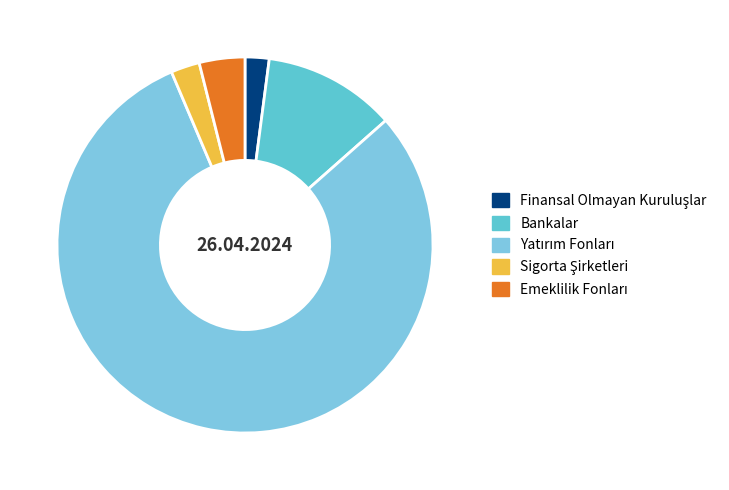

True or false: Finansal Olmayan Kuruluşlar accounts for 2% of the total.

True